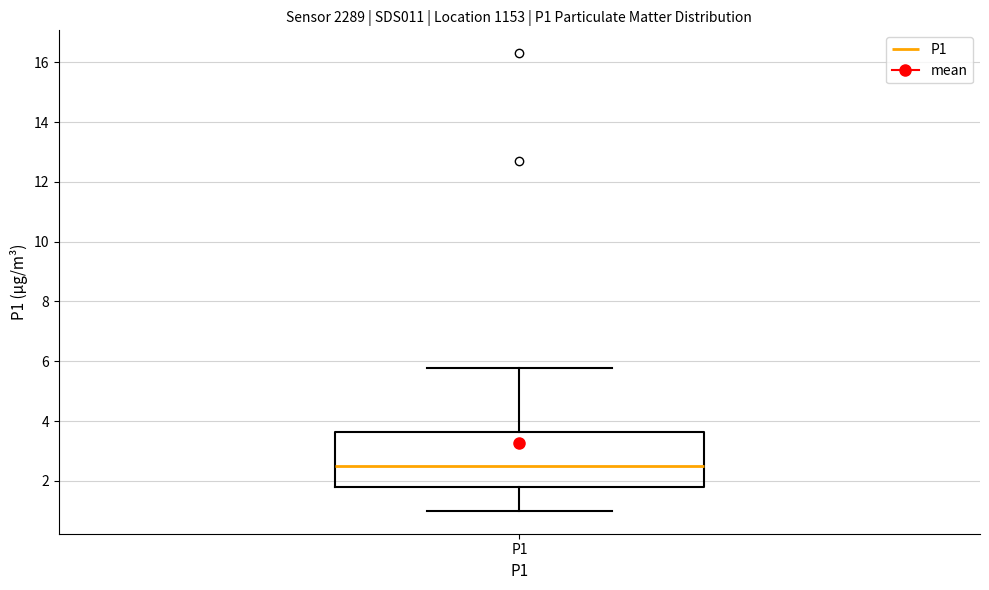

Transcribe this box plot: give where the median line is, the range the box spans, and where the two whiskers end, as read against the y-axis. The values are not printed on the chart, so give them approximately, as read against the axis.

median 2.6, box 1.8 to 3.6, whiskers 1.0 to 5.8